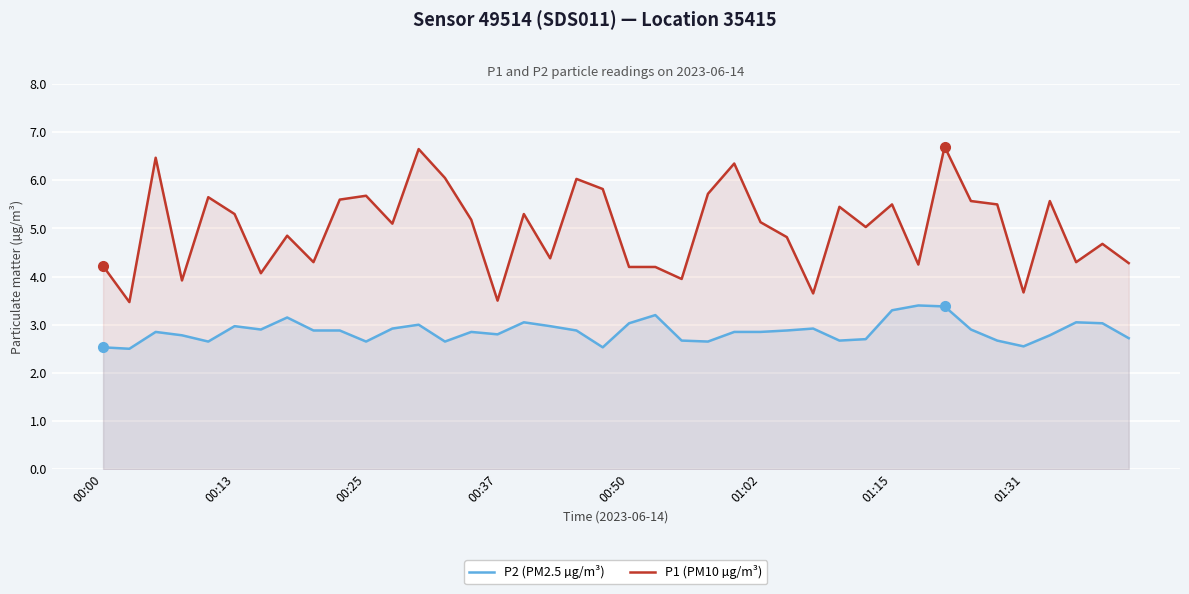

Rank the series by their maximum value, from lowest to highest.

P2 (PM2.5 µg/m³), P1 (PM10 µg/m³)